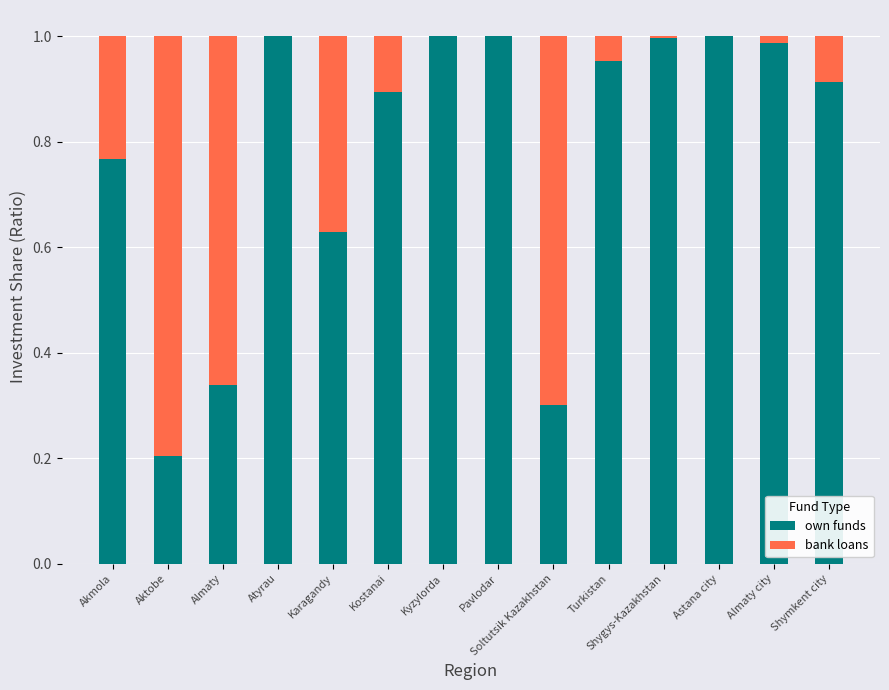

The value of own funds at Almaty is 0.3. True or false?

True